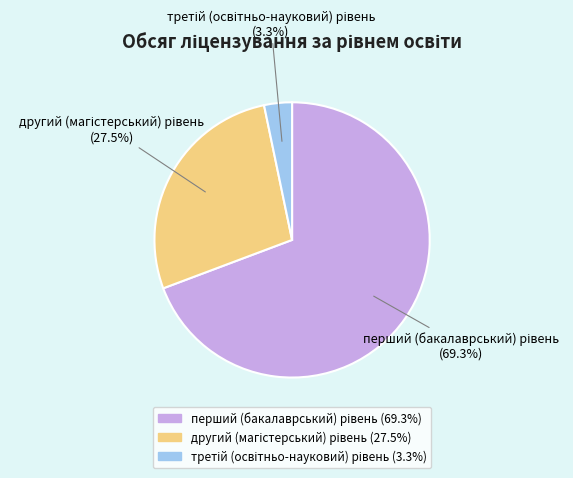

Does any single category account for the majority?

Yes